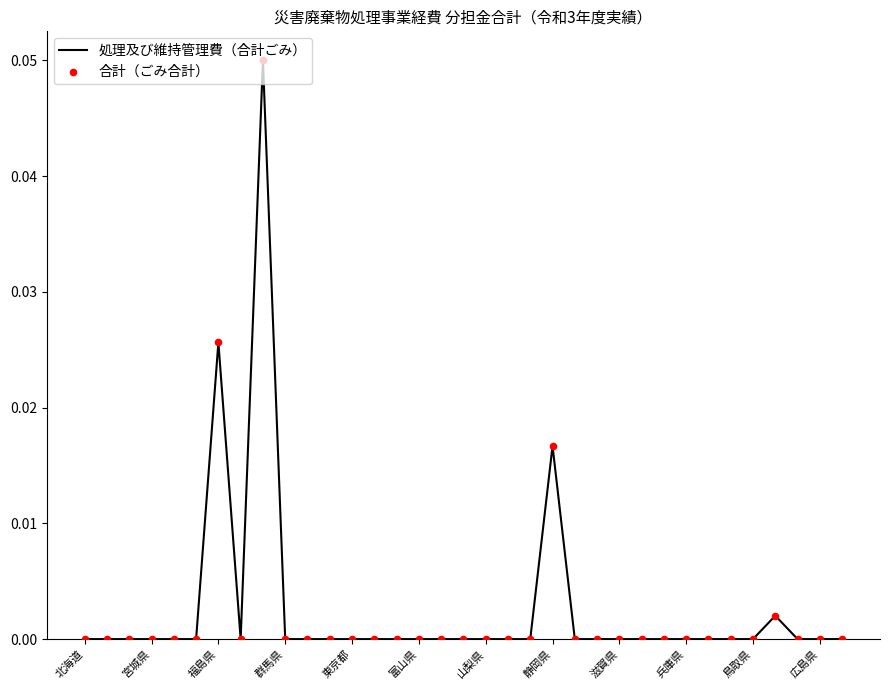

How many lines are shown in the chart?

1